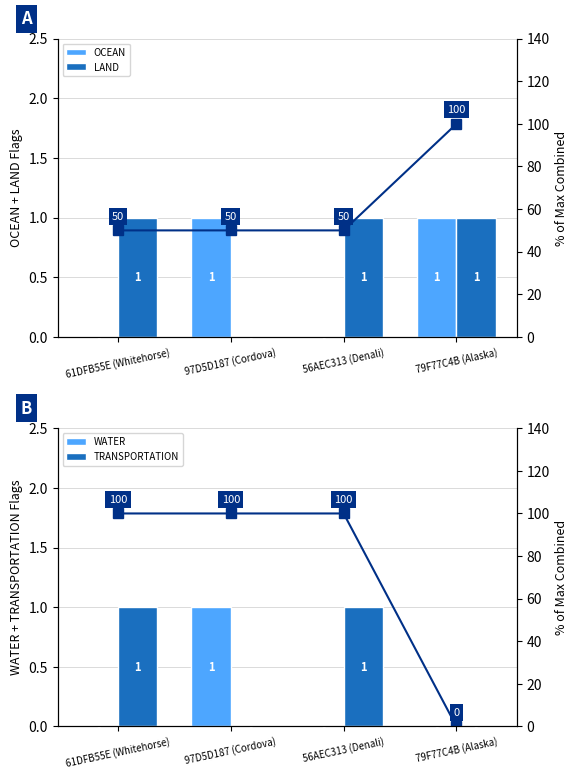

At how many categories does at least one series exceed 44?

3